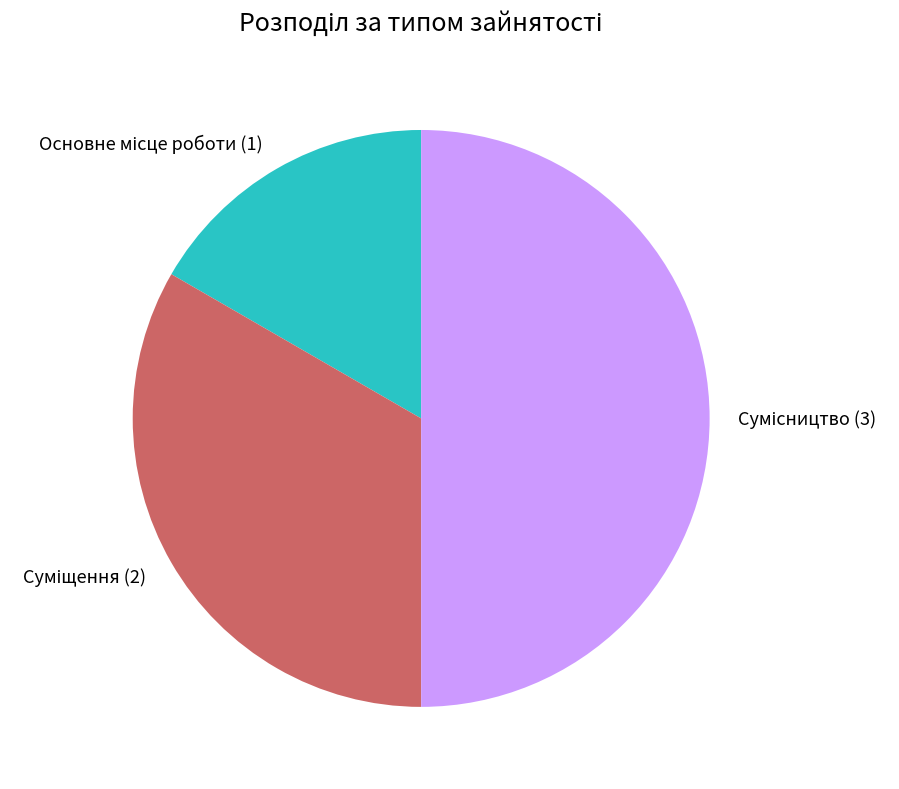

Does Основне місце роботи account for over 50% of the chart?

No